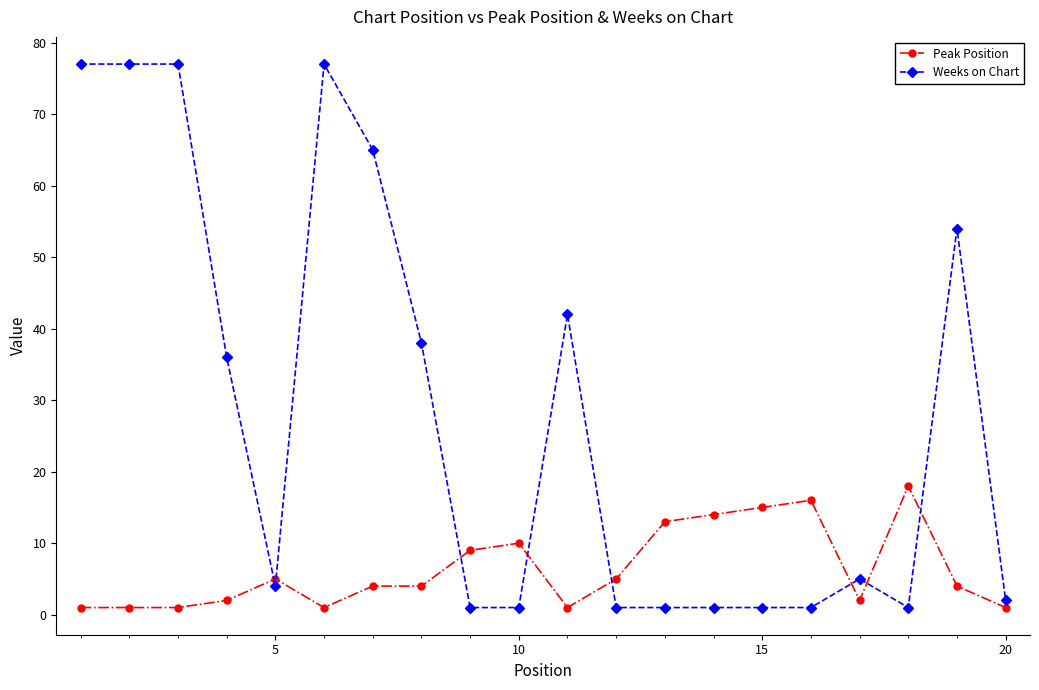

At how many categories does at least one series exceed 63?

5